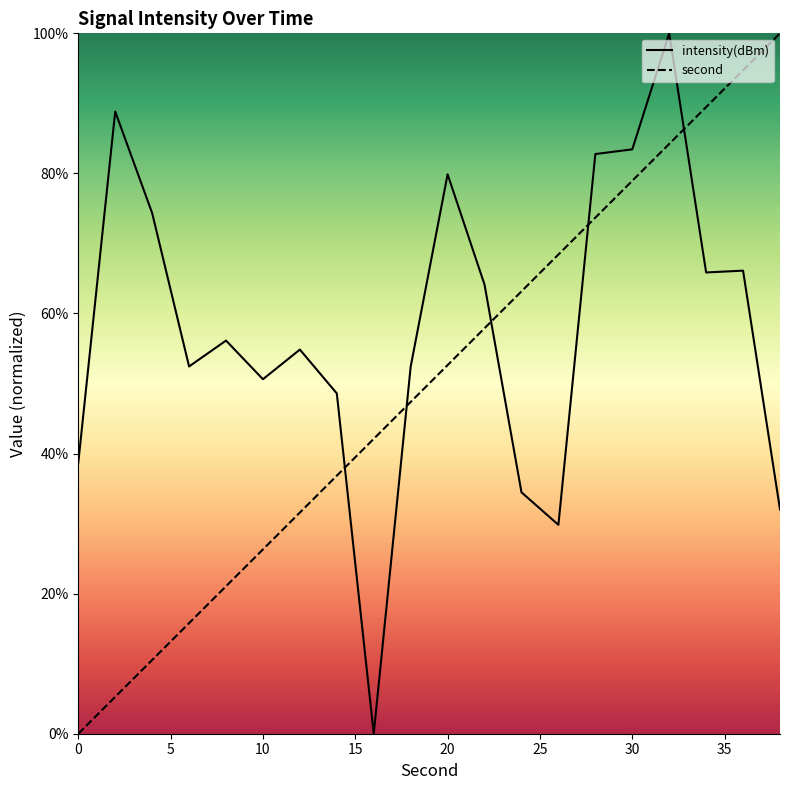

Reading right to left, list all the values displayed in this chart.

second: 38=100.0	36=94.7	34=89.5	32=84.2	30=78.9	28=73.7	26=68.4	24=63.2	22=57.9	20=52.6	18=47.4	16=42.1	14=36.8	12=31.6	10=26.3	8=21.1	6=15.8	4=10.5	2=5.3	0=0.0
intensity(dBm): 38=32.0	36=66.1	34=65.9	32=100.0	30=83.4	28=82.8	26=29.8	24=34.5	22=64.1	20=79.9	18=52.4	16=0.0	14=48.6	12=54.8	10=50.6	8=56.1	6=52.4	4=74.3	2=88.8	0=38.7